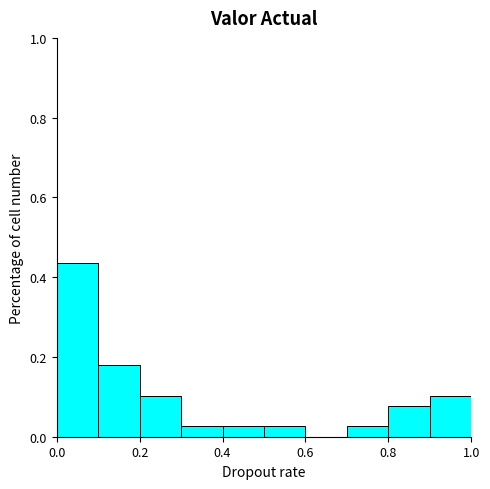

Reading left to right, list every bar in this chart as the range it spans on the x-axis followed by its height. The values are not printed on the chart, so give them approximately, as read against the axis.

0.0 to 0.1: 0.44
0.1 to 0.2: 0.18
0.2 to 0.3: 0.10
0.3 to 0.4: 0.02
0.4 to 0.5: 0.02
0.5 to 0.6: 0.02
0.6 to 0.7: 0
0.7 to 0.8: 0.02
0.8 to 0.9: 0.08
0.9 to 1.0: 0.10